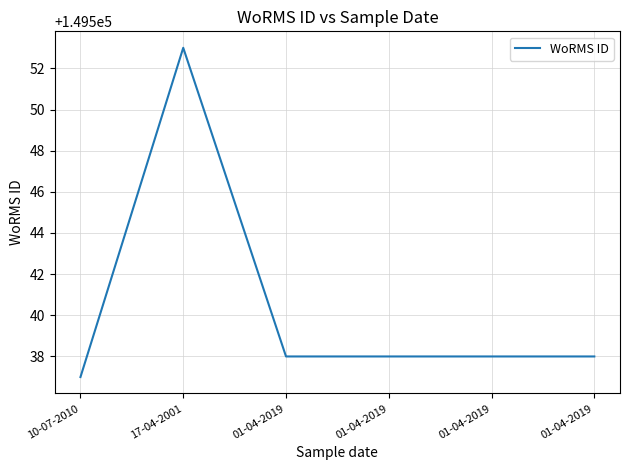

What is the value of the 6th point from the left?

149538